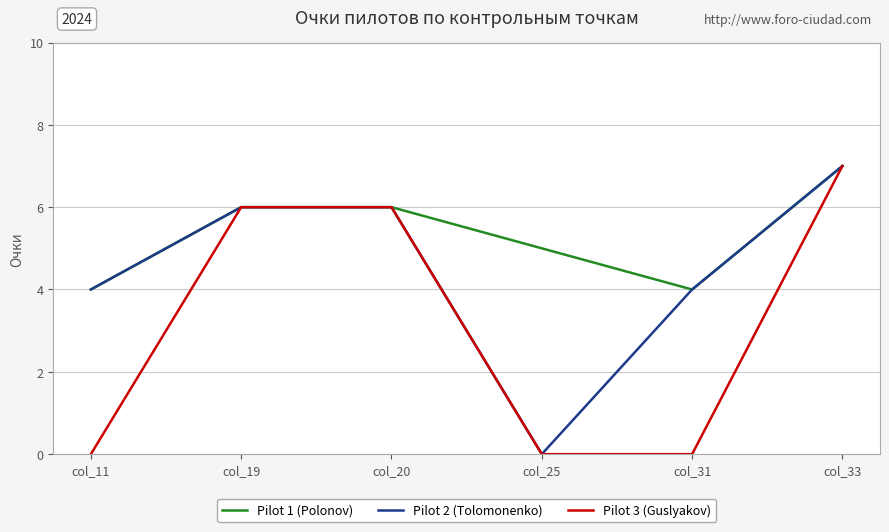

Which series has the largest total across all categories?

Pilot 1 (Polonov)